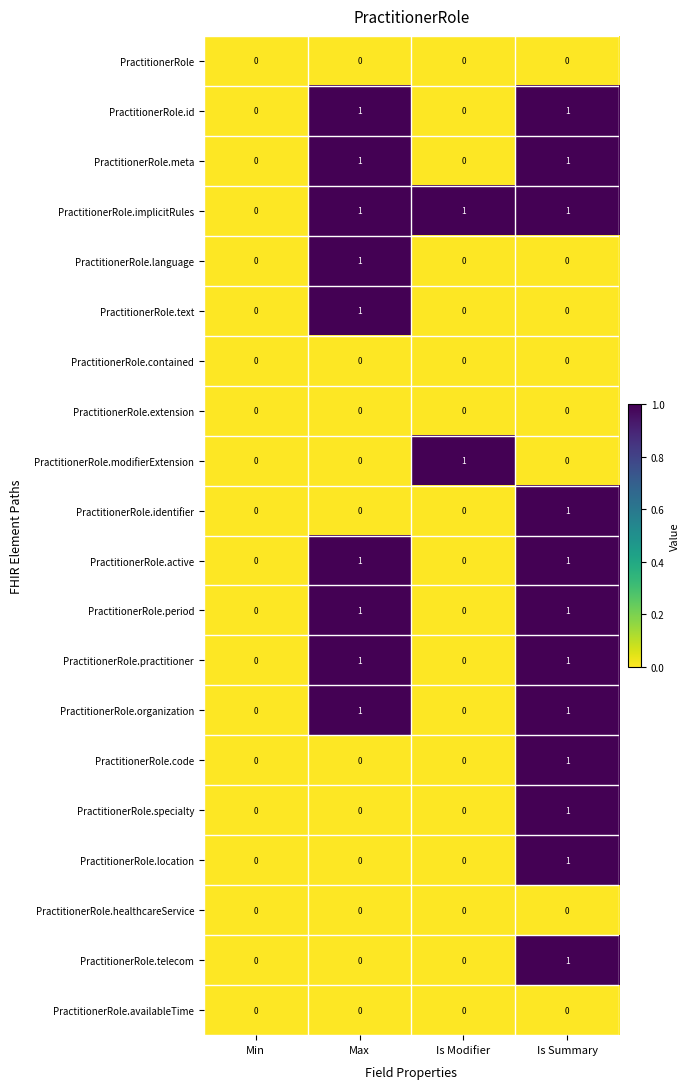

Which series has the largest total across all categories?

PractitionerRole.implicitRules